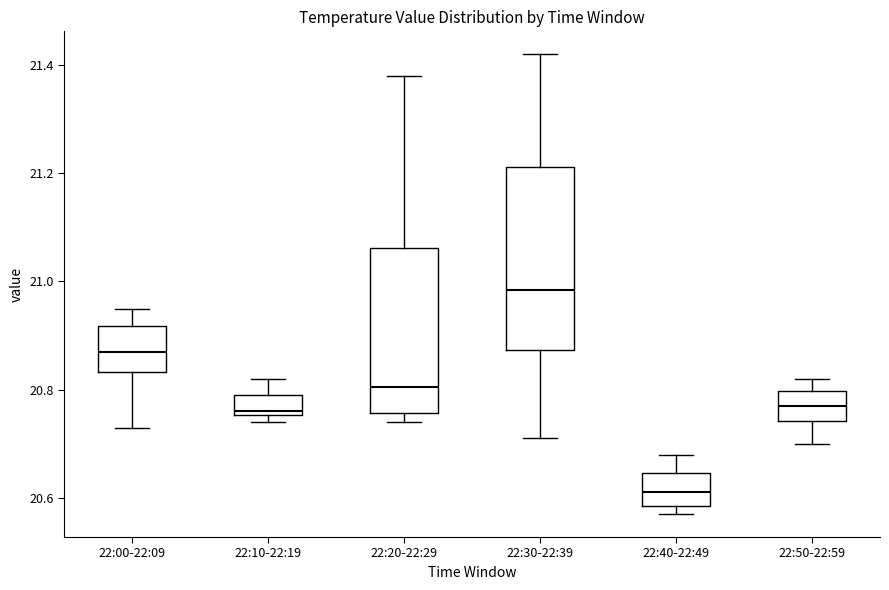

Comparing the boxes themselves (not the whiskers), which one is the tallest?

22:30-22:39